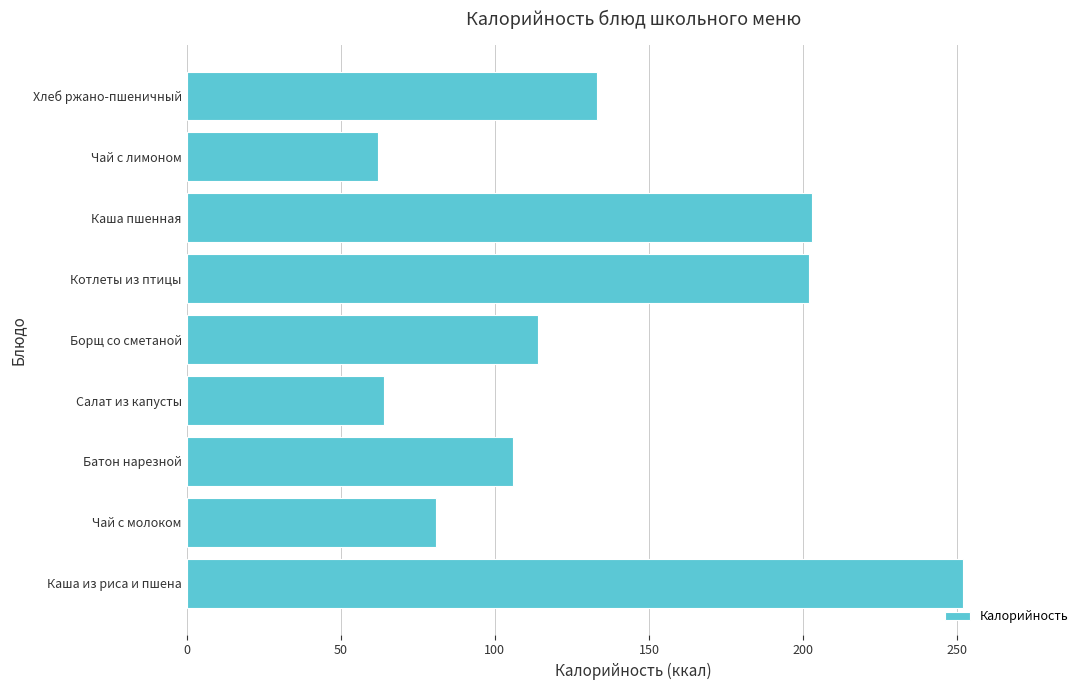

True or false: the data shows 133 at Хлеб ржано-пшеничный.

True